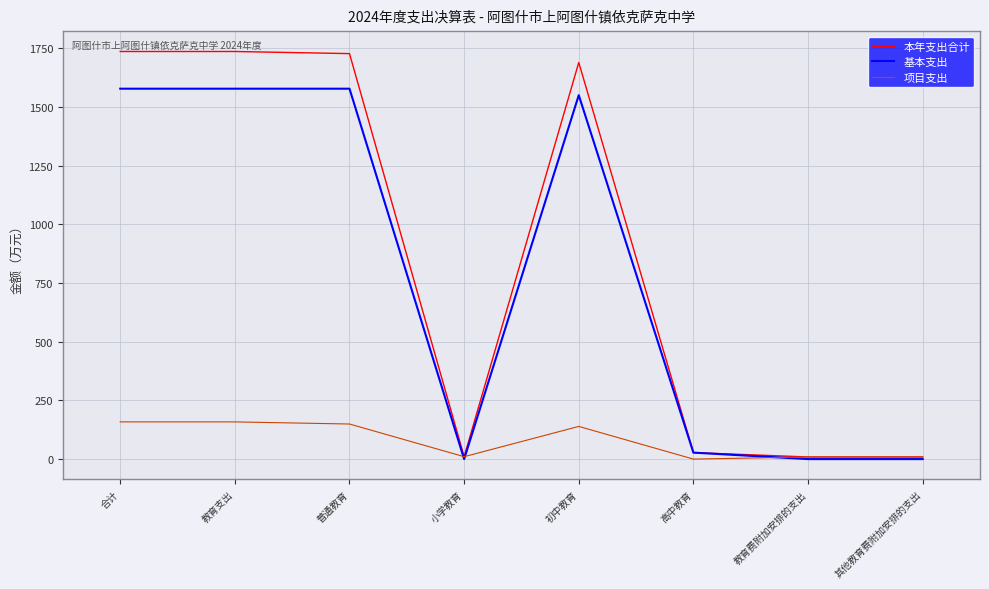

List the series in order of their peak value, highest first.

本年支出合计, 基本支出, 项目支出